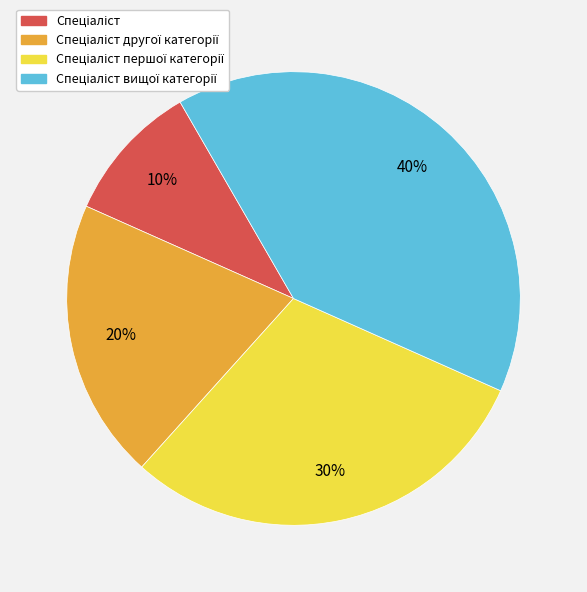

Is there any slice that represents more than half of the pie?

No